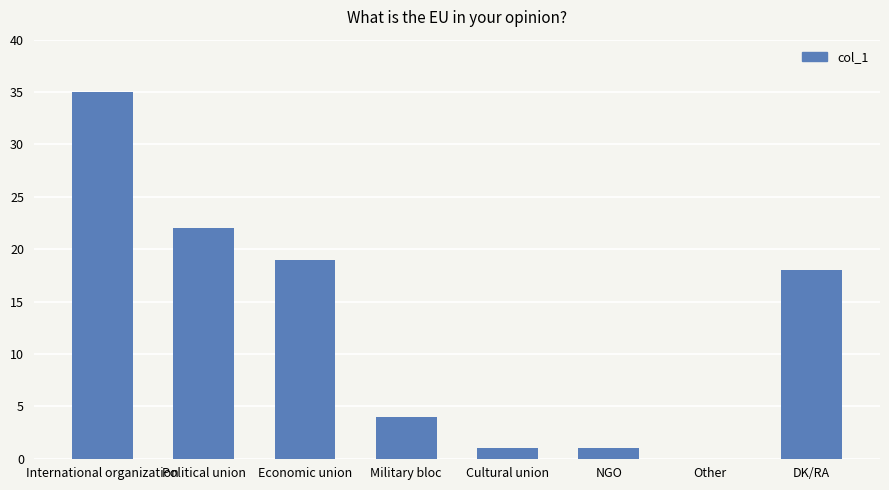

Which label corresponds to the largest value in the chart?

International organization